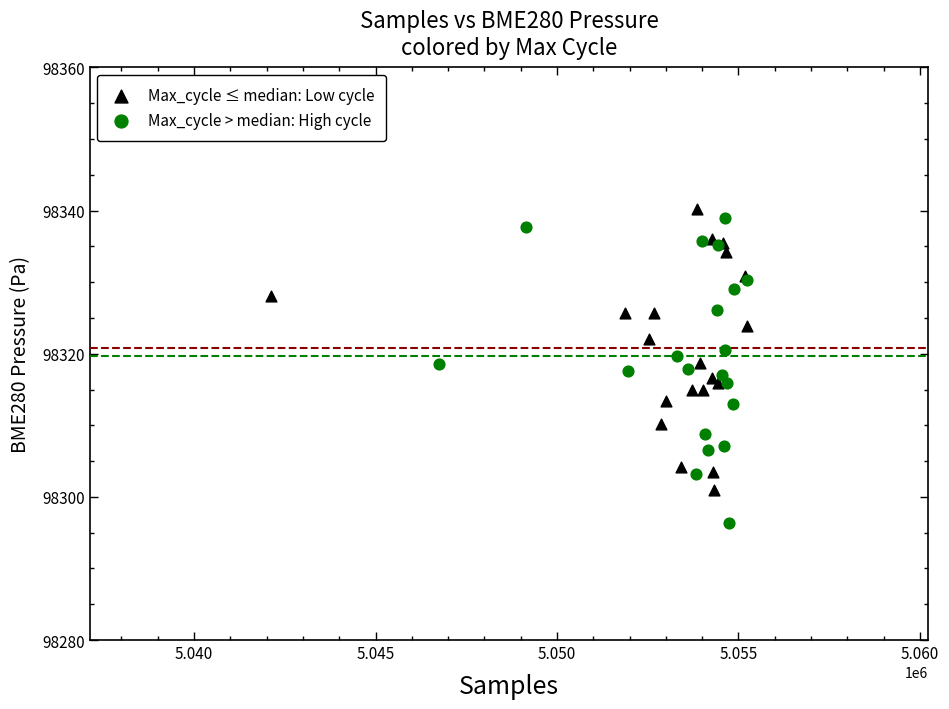

What are all the series names shown in the legend?

Max_cycle ≤ median: Low cycle, Max_cycle > median: High cycle